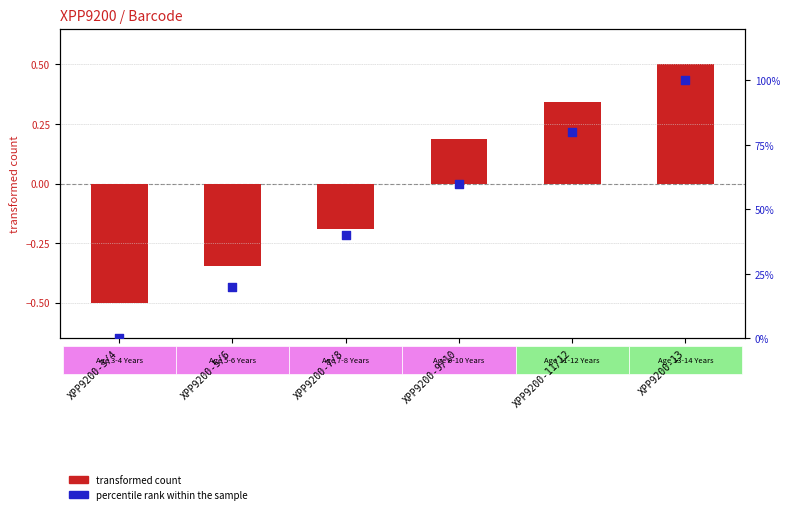

Which series contains the highest Y value?

percentile rank within the sample